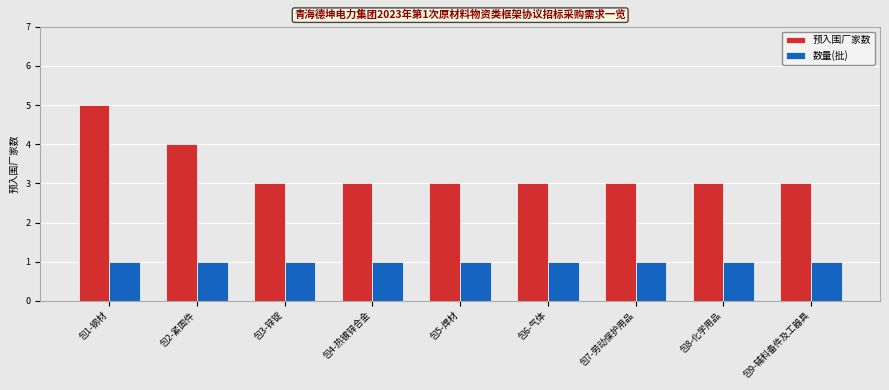

What is the label of the 9th bar from the right?

包1-钢材